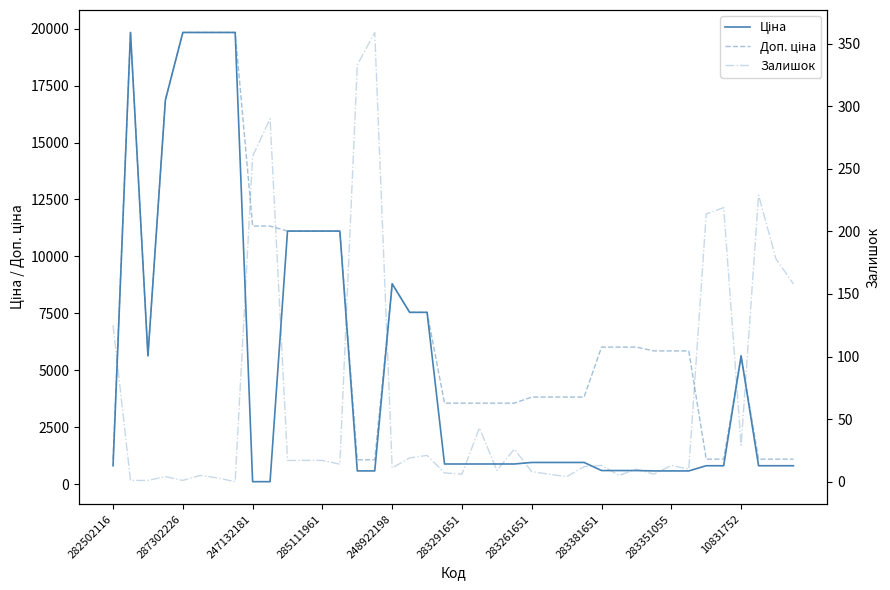

Does the chart have visible grid lines?

No